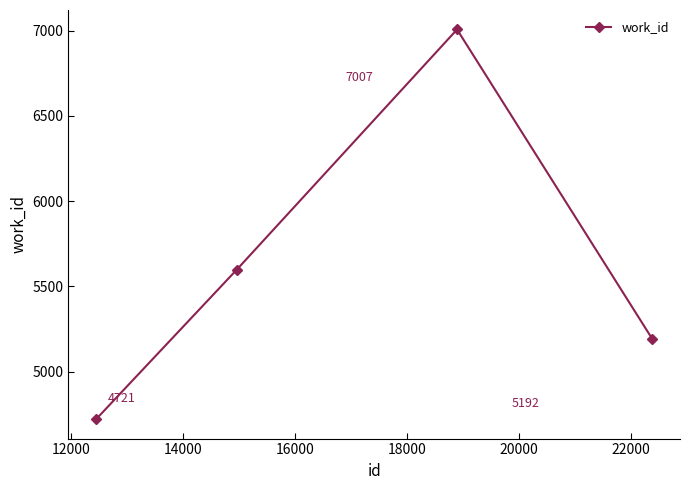

Count the values in the range 5192 to 7007.

3